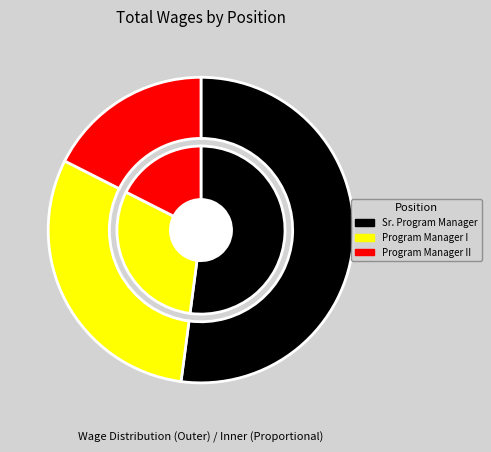

Count the number of slices in the pie.

3